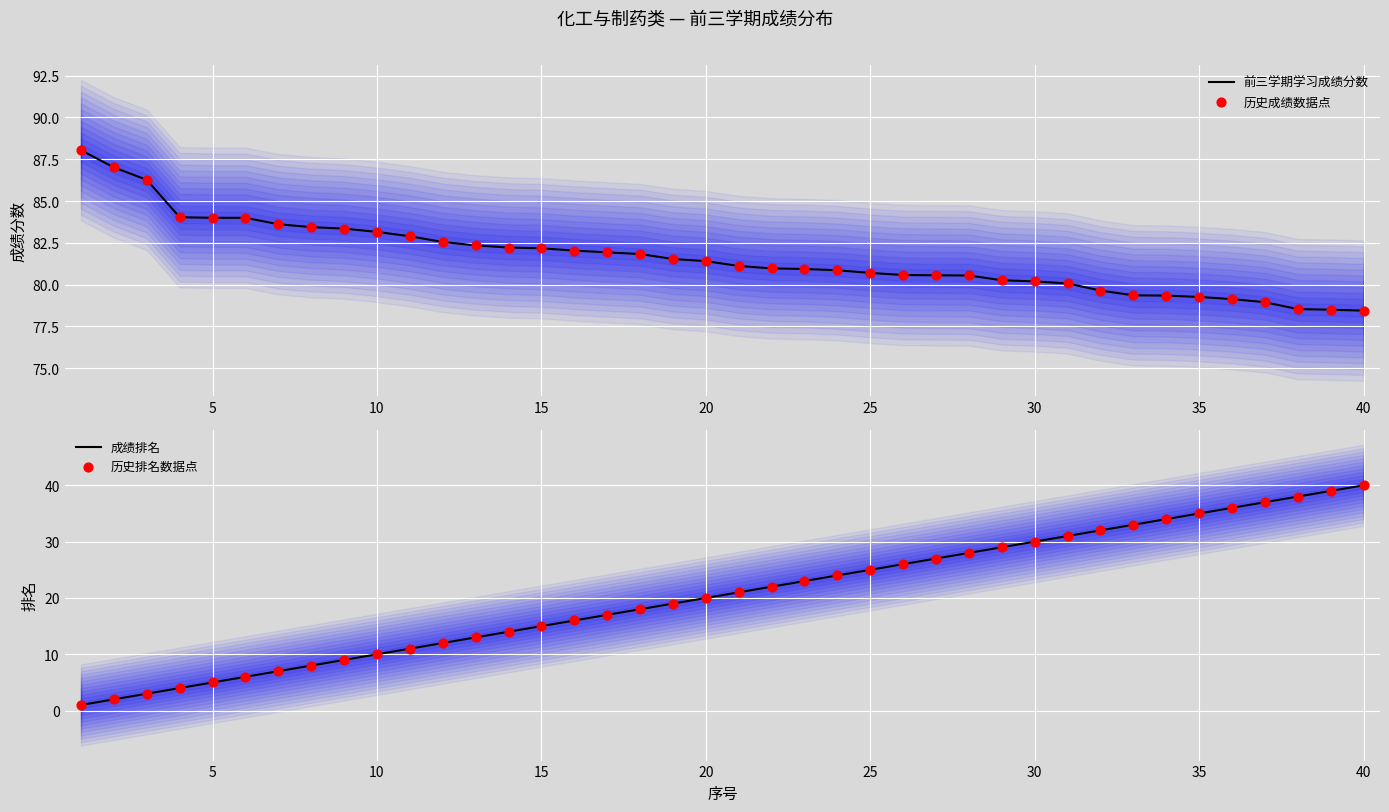

Which series has the largest Y range (max minus min)?

成绩排名